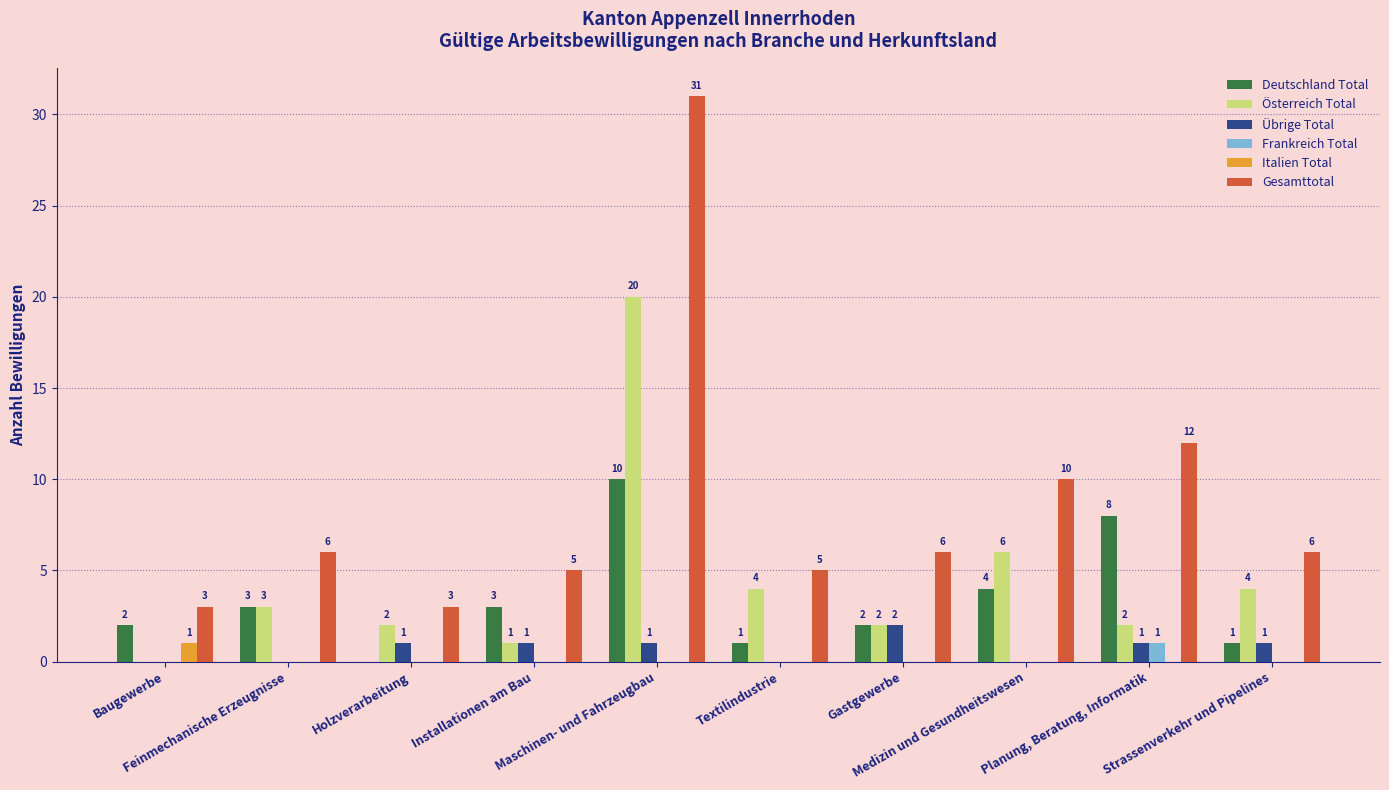

Between Baugewerbe and Gastgewerbe, which series saw the biggest shift?

Gesamttotal